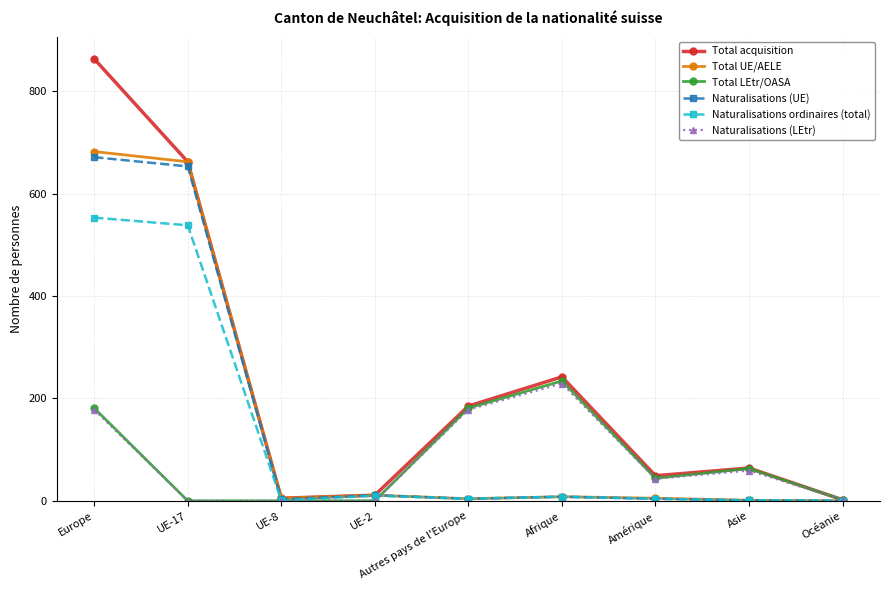

At how many categories does at least one series exceed 77?

4